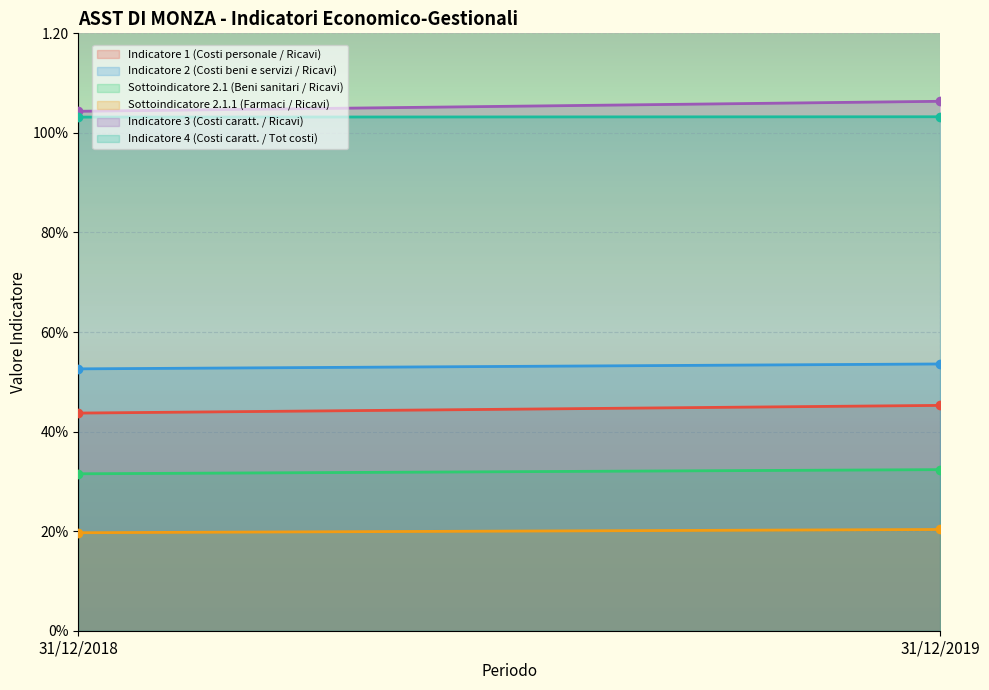

What are all the series names shown in the legend?

Indicatore 1 (Costi personale / Ricavi), Indicatore 2 (Costi beni e servizi / Ricavi), Sottoindicatore 2.1 (Beni sanitari / Ricavi), Sottoindicatore 2.1.1 (Farmaci / Ricavi), Indicatore 3 (Costi caratt. / Ricavi), Indicatore 4 (Costi caratt. / Tot costi)